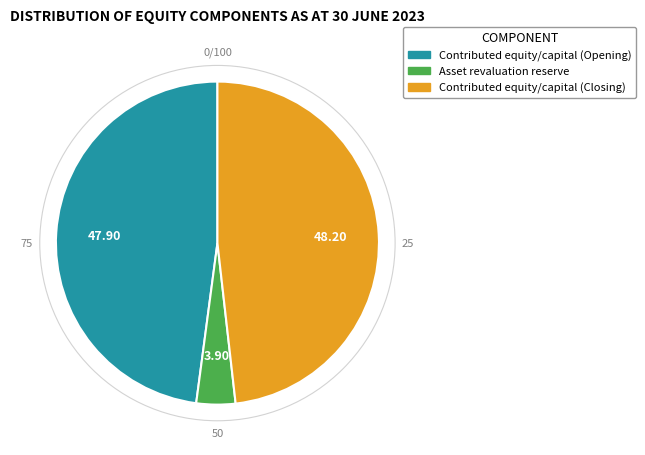

Between Contributed equity/capital (Opening) and Asset revaluation reserve, which is larger?

Contributed equity/capital (Opening)